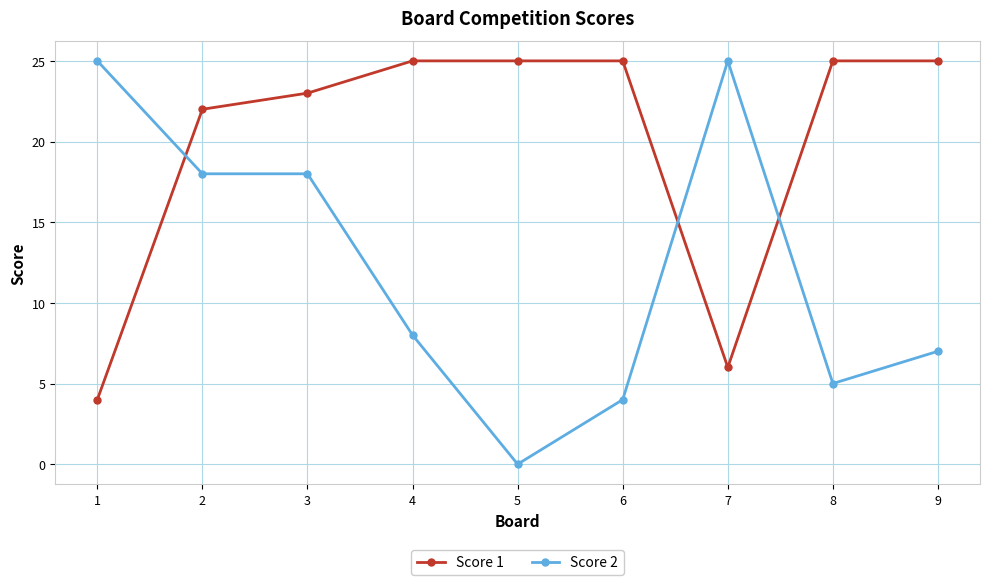

What is the difference between the maximum and minimum values in the Score 1 series?

21